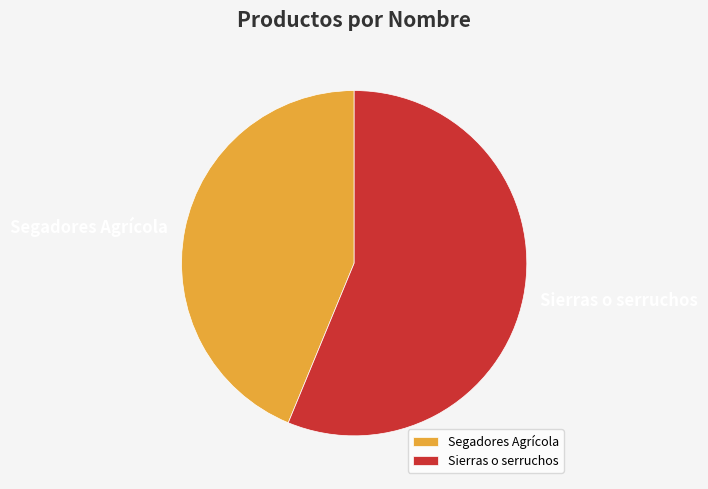

What is the largest slice in the pie chart?

Sierras o serruchos